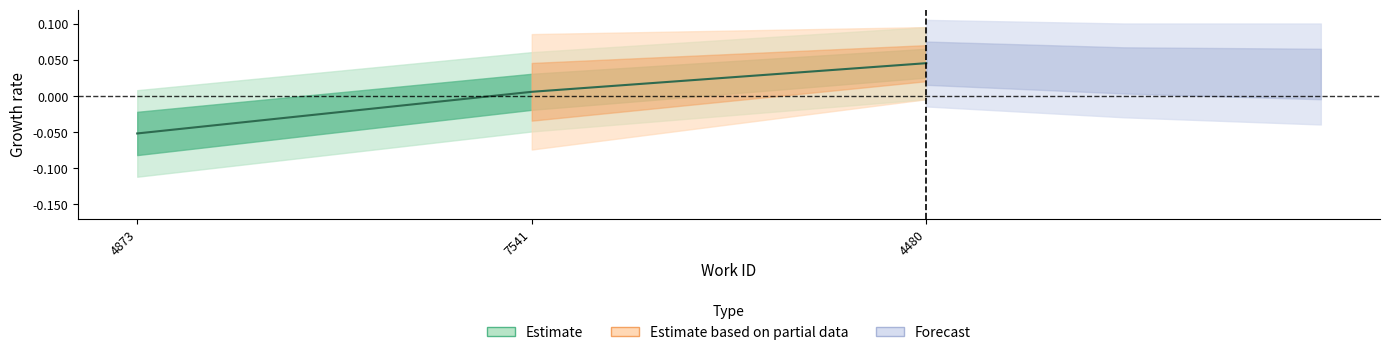

What is the label of the 1st point from the right?

4480